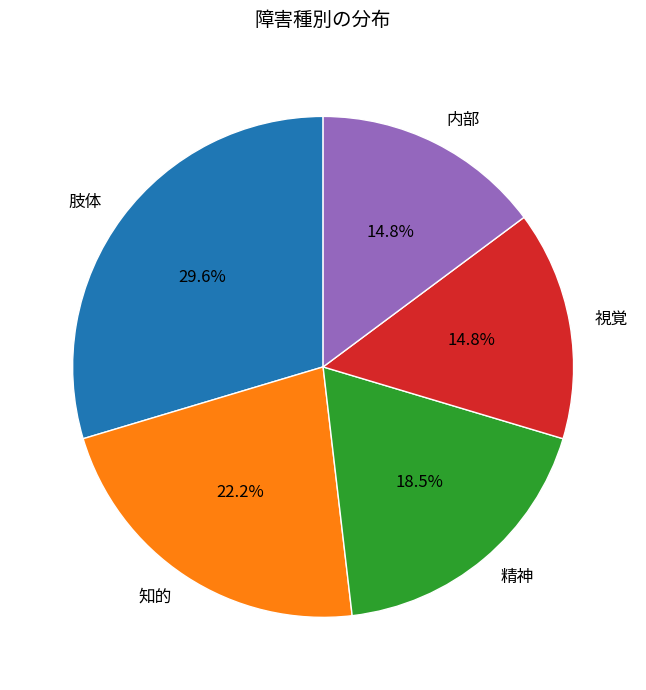

Approximately how many times larger is the value at 肢体 compared to 精神?

1.6